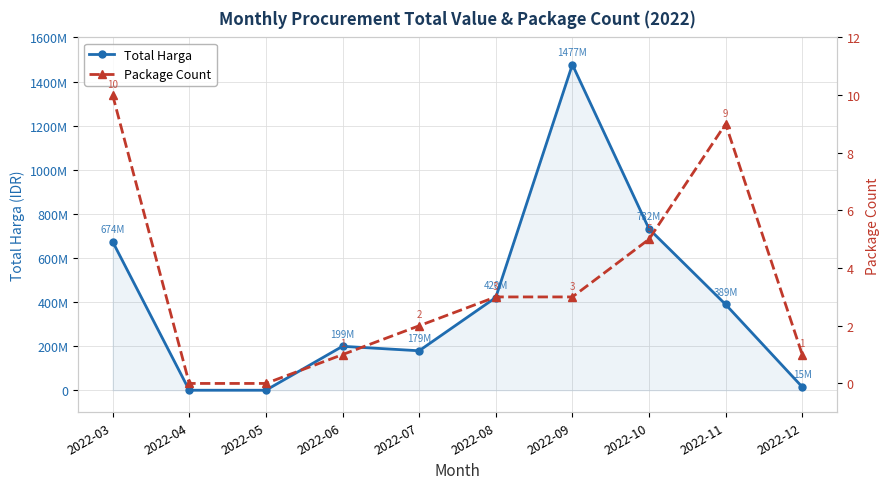

True or false: Total Harga has a value of 673708195 at 2022-03.

True